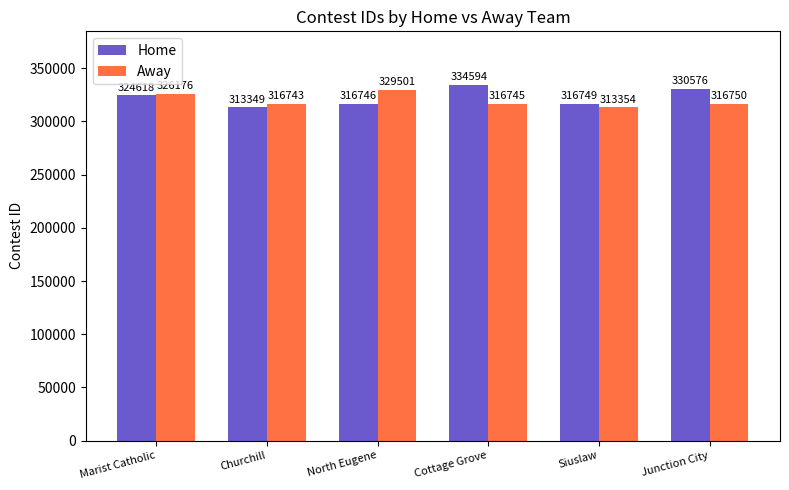

What is the difference between the second highest and minimum values in the Home series?

17227